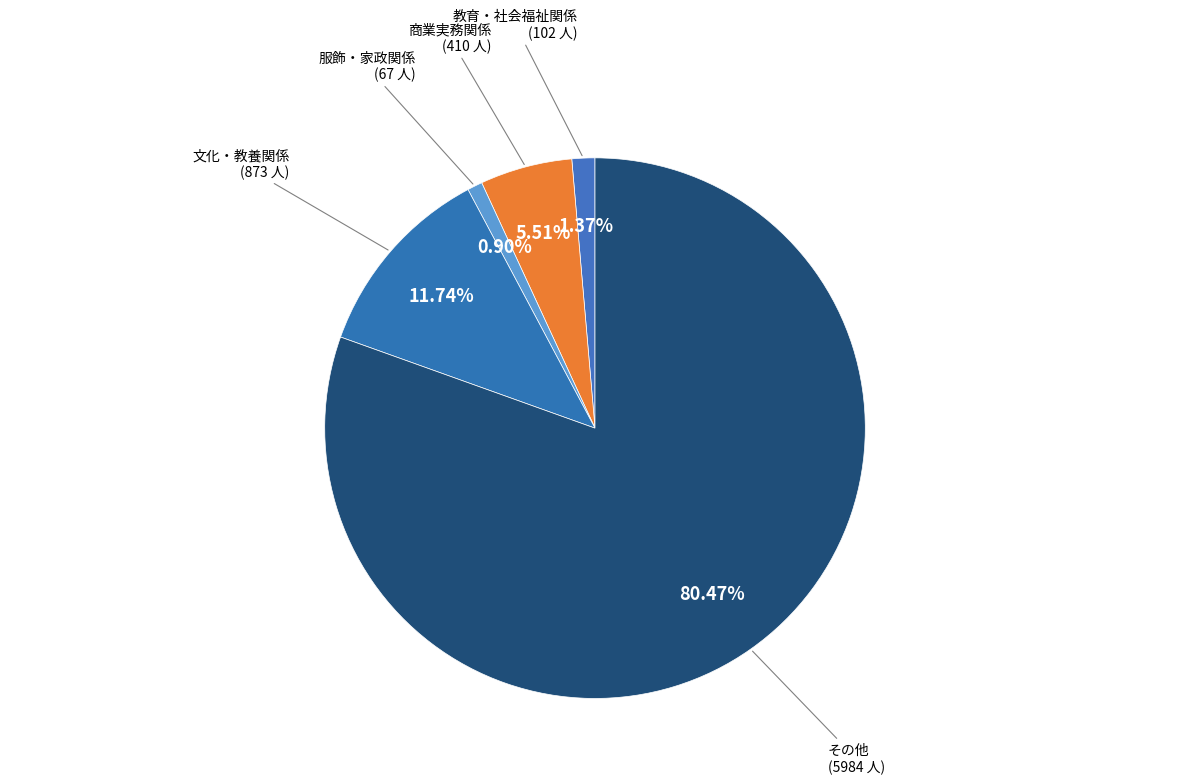

How many segments does this pie chart have?

5